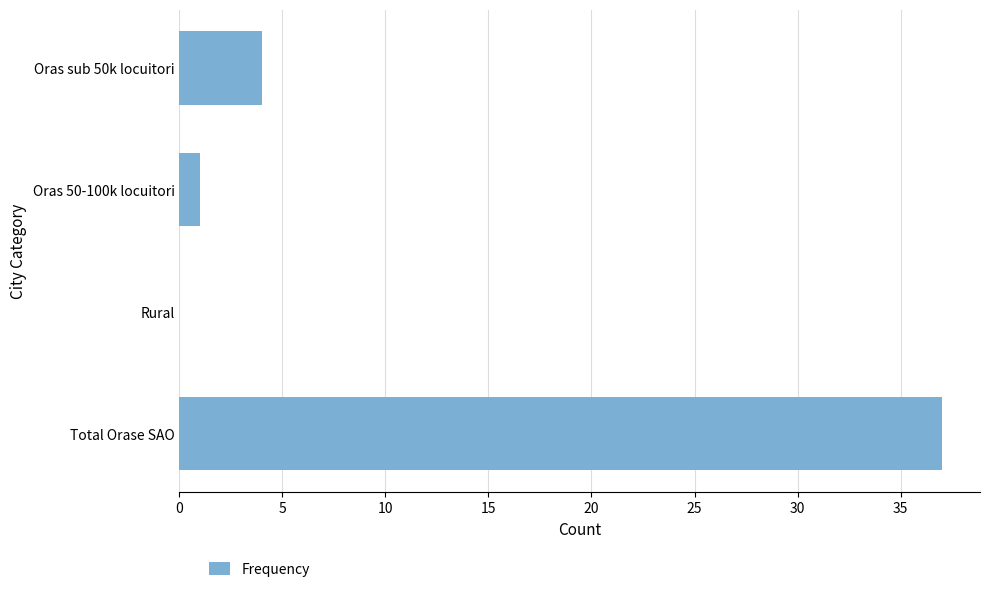

How many values are above zero?

3